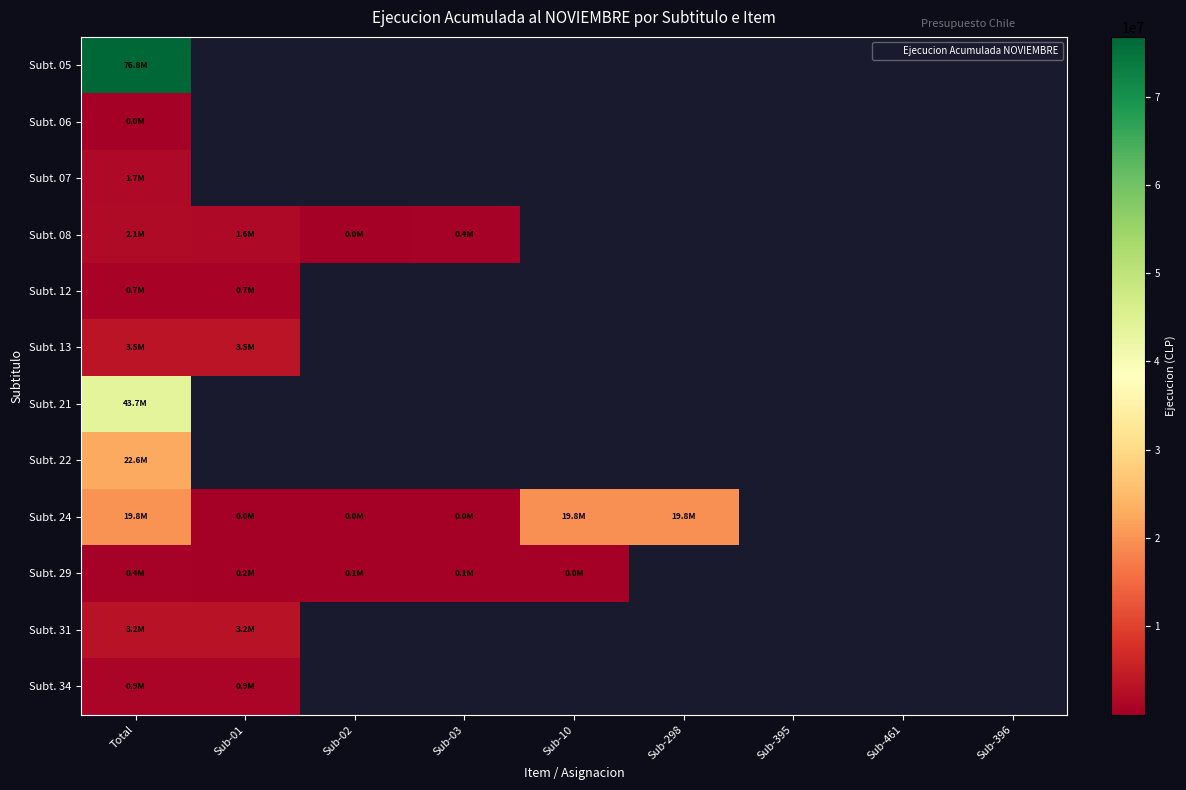

At how many categories does at least one series exceed 66305969?

1